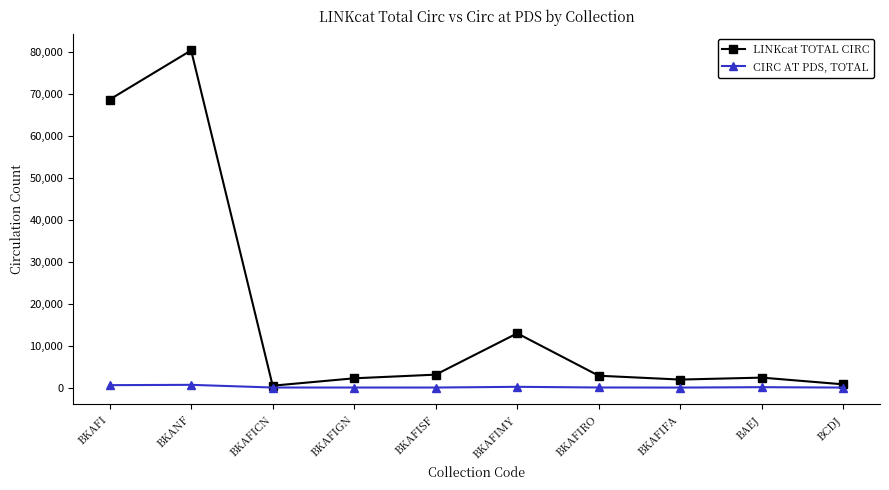

What is the highest value of the LINKcat TOTAL CIRC series?

80288